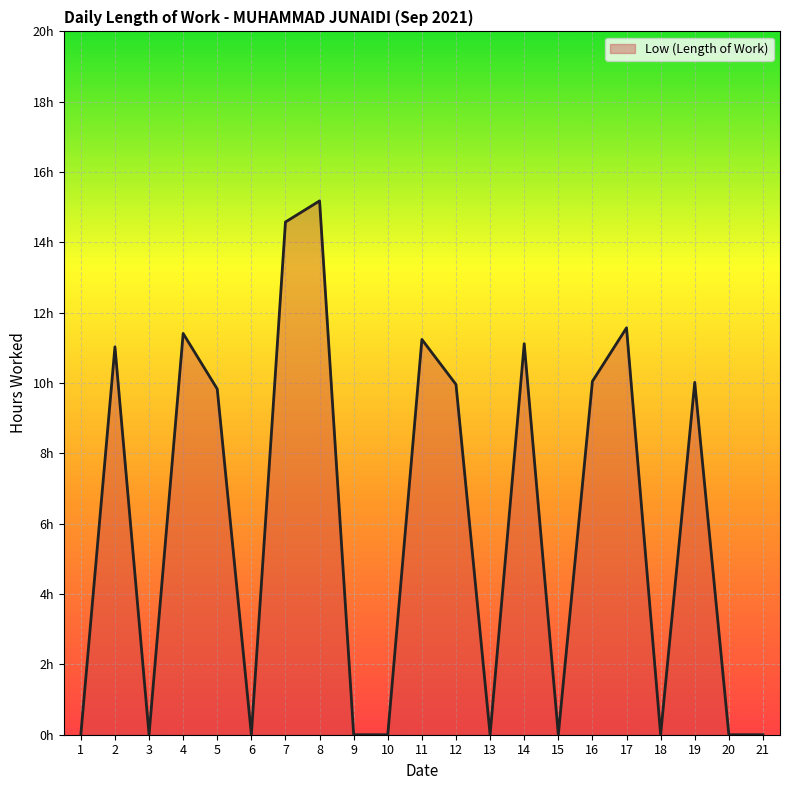

List the labels in order of value, largest first.

8, 7, 17, 4, 11, 14, 2, 16, 19, 12, 5, 1, 3, 6, 9, 10, 13, 15, 18, 20, 21